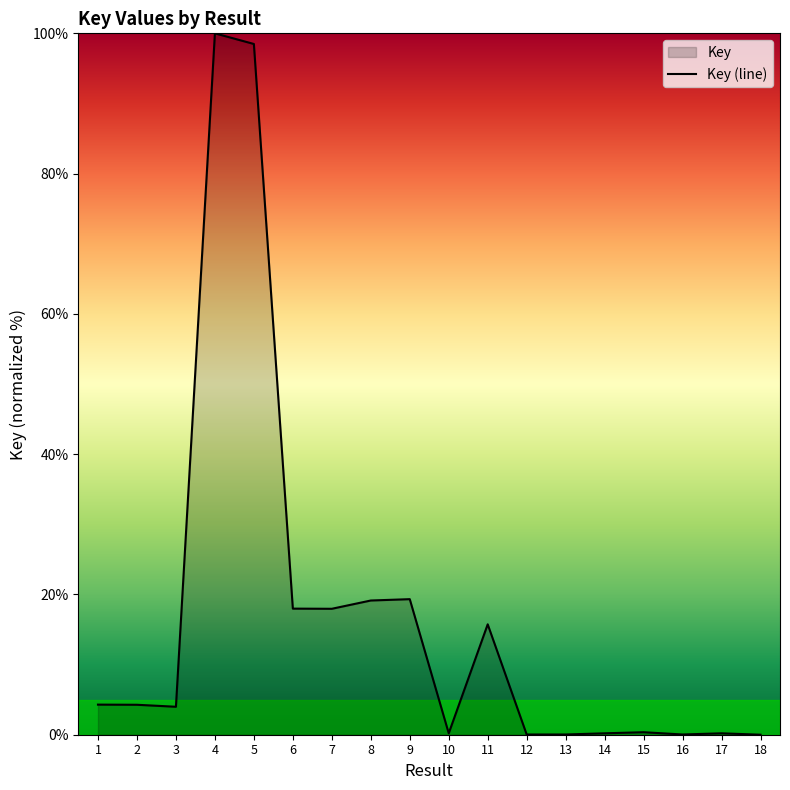

What is the difference between the values at 4 and 5?

1.5